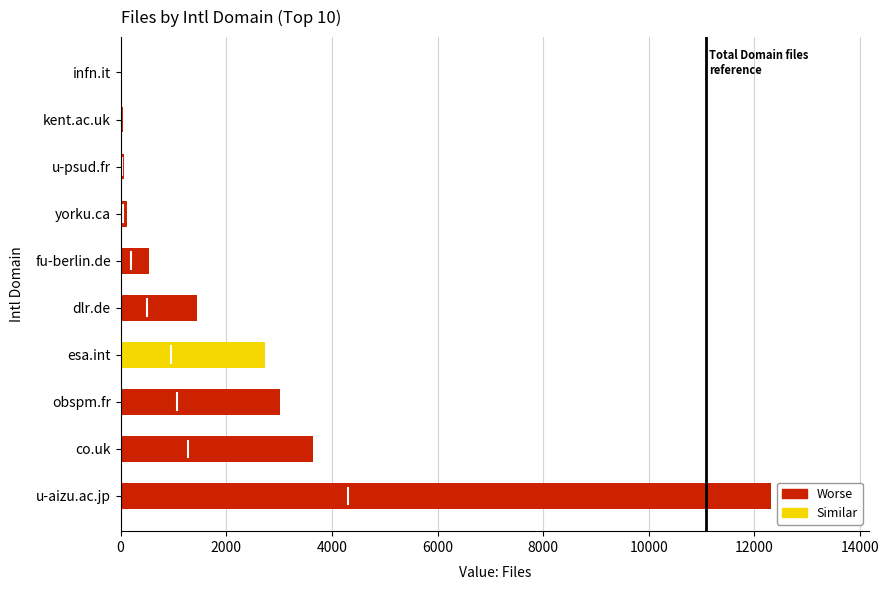

Where is the data nearest to the value 6179?

co.uk